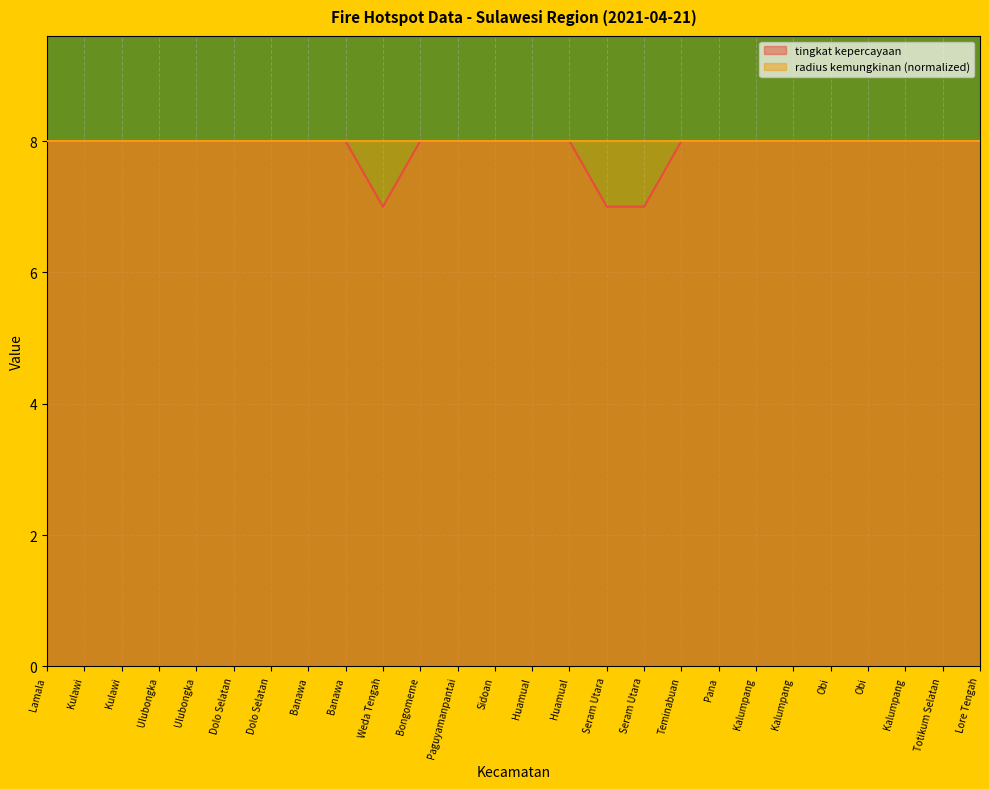

What is the sum of the values at Kalumpang and Dolo Selatan?

16